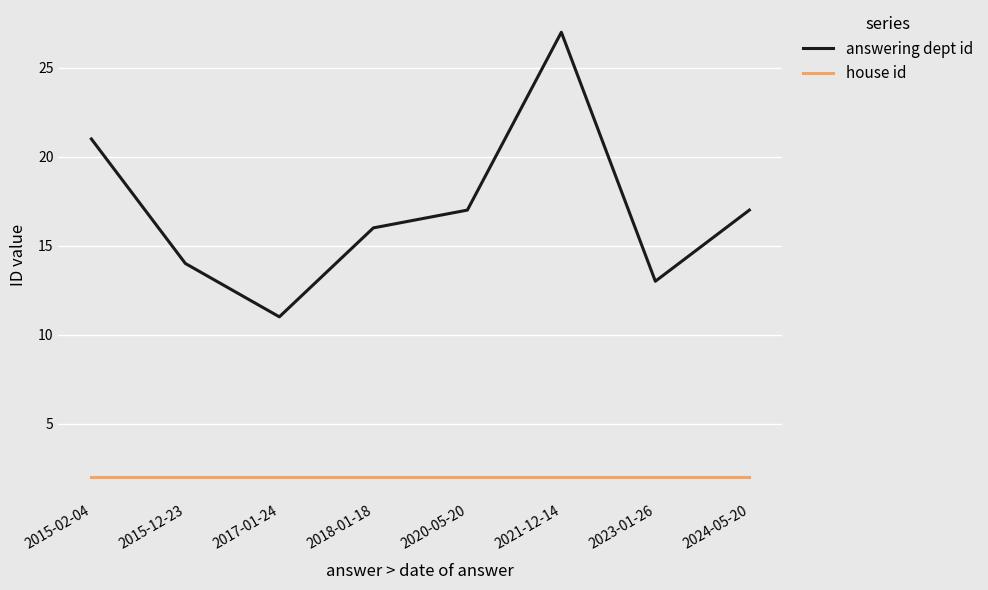

Reading left to right, list all the values displayed in this chart.

answering dept id: 2015-02-04=21	2015-12-23=14	2017-01-24=11	2018-01-18=16	2020-05-20=17	2021-12-14=27	2023-01-26=13	2024-05-20=17
house id: 2015-02-04=2	2015-12-23=2	2017-01-24=2	2018-01-18=2	2020-05-20=2	2021-12-14=2	2023-01-26=2	2024-05-20=2